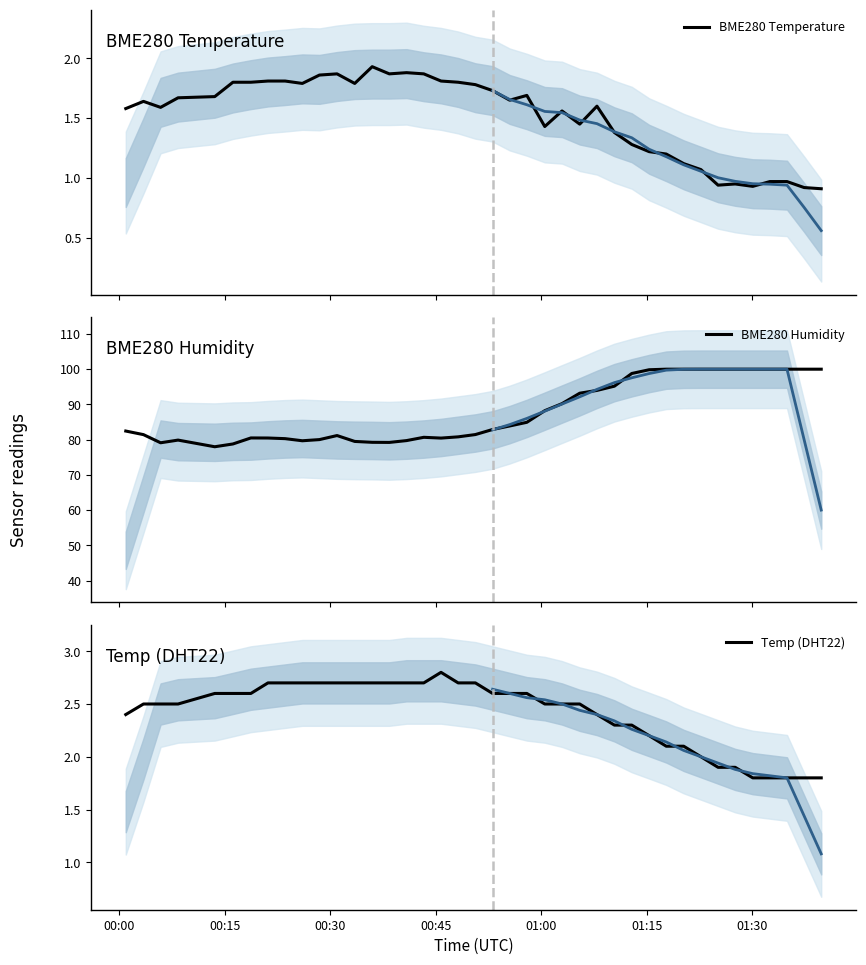

What are all the series names shown in the legend?

BME280 Temperature, BME280 Humidity, Temp (DHT22)